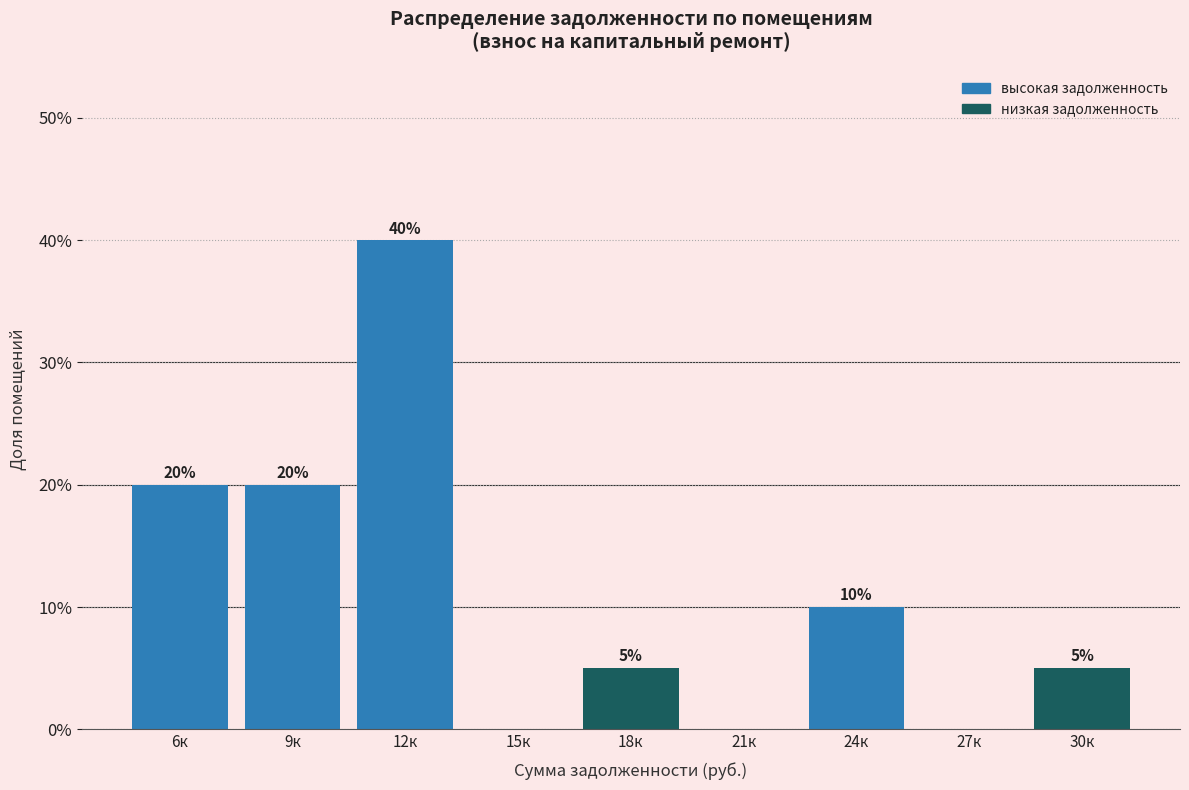

Reading left to right, what are all the values shown in this chart?

6к=20	9к=20	12к=40	15к=0	18к=5	21к=0	24к=10	27к=0	30к=5